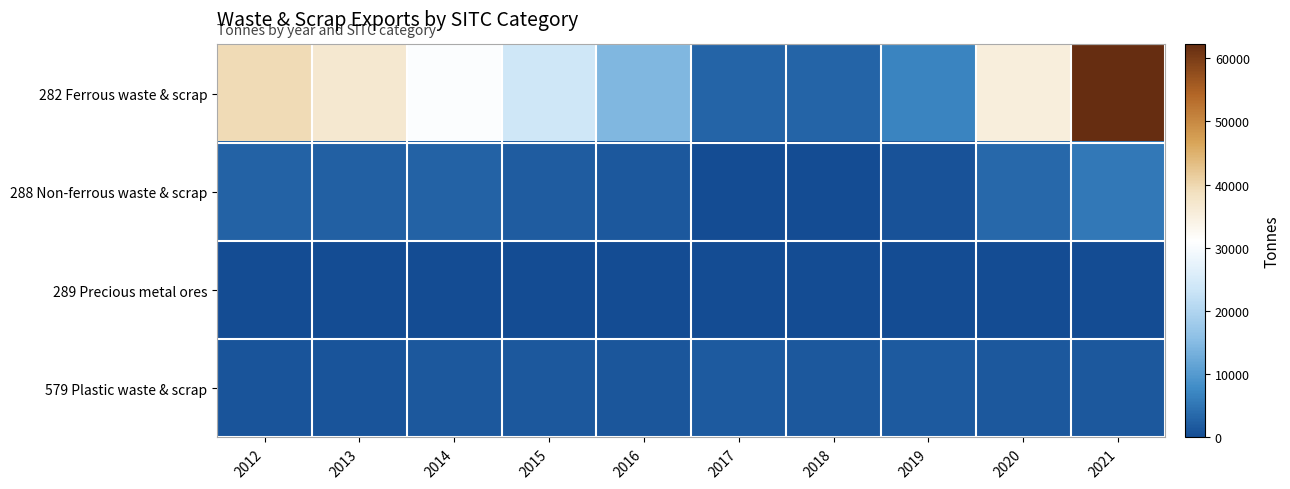

Between 2015 and 2021, which is larger?

2021